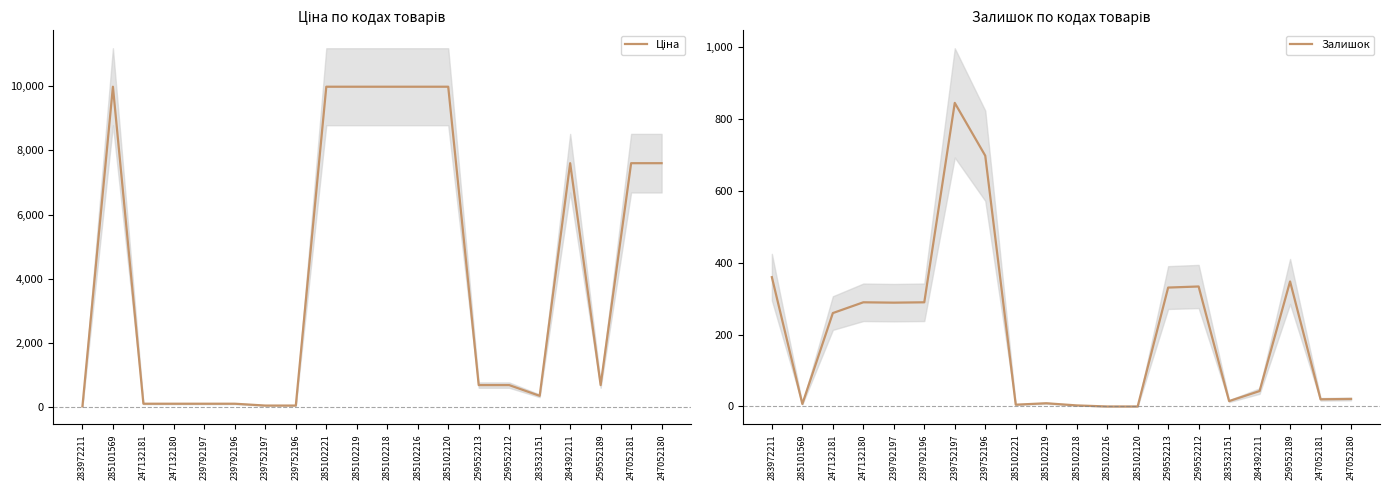

Is the value of Залишок at 285102218 greater than the value of Ціна at 247052180?

No